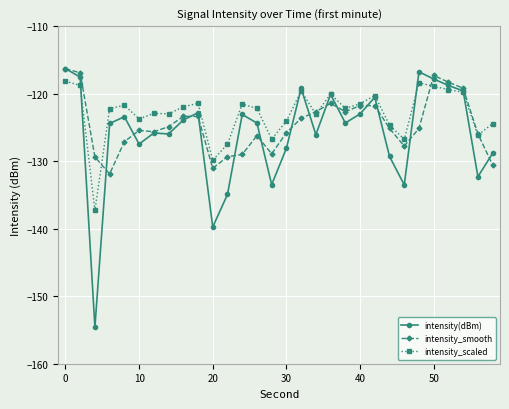

True or false: intensity_scaled has more than 2 points higher than both neighbors.

True